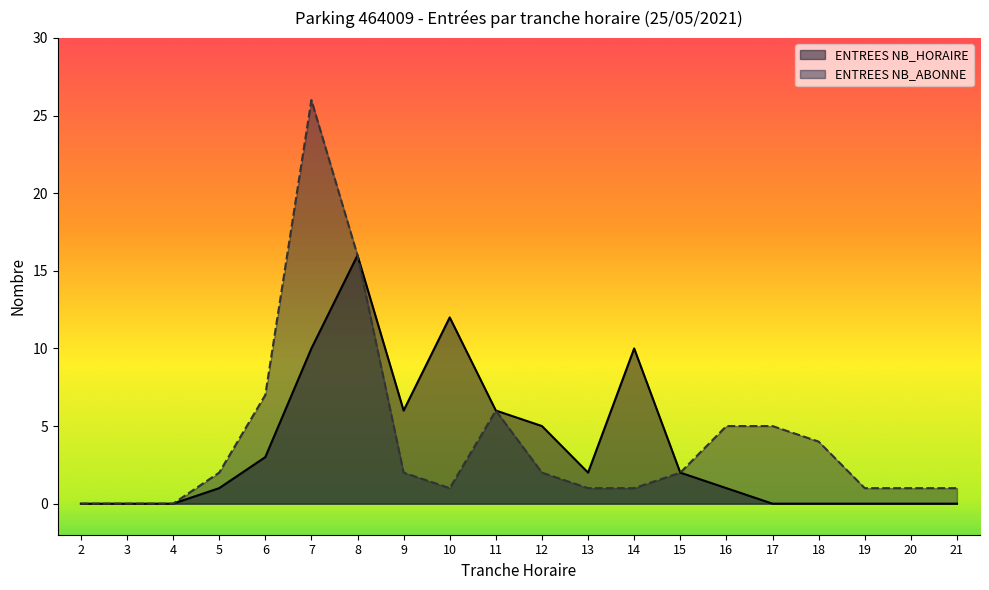

What is the value of the ENTREES NB_ABONNE point at the 5th from the left?

7